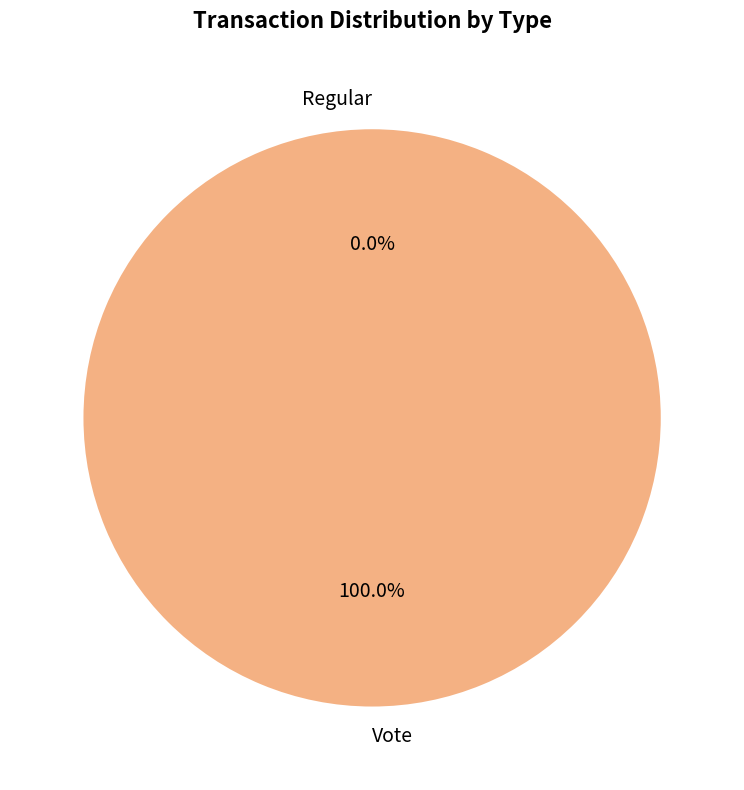

Rank the categories by value from highest to lowest.

Vote, Regular